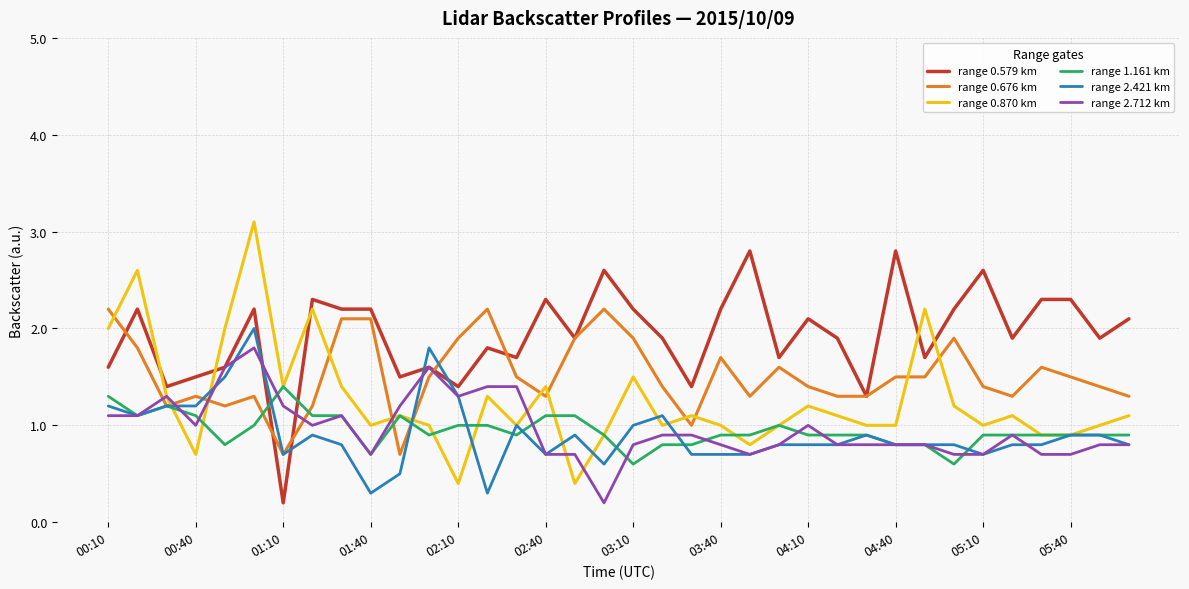

What is the lowest value of the range 1.161 km series?

0.6